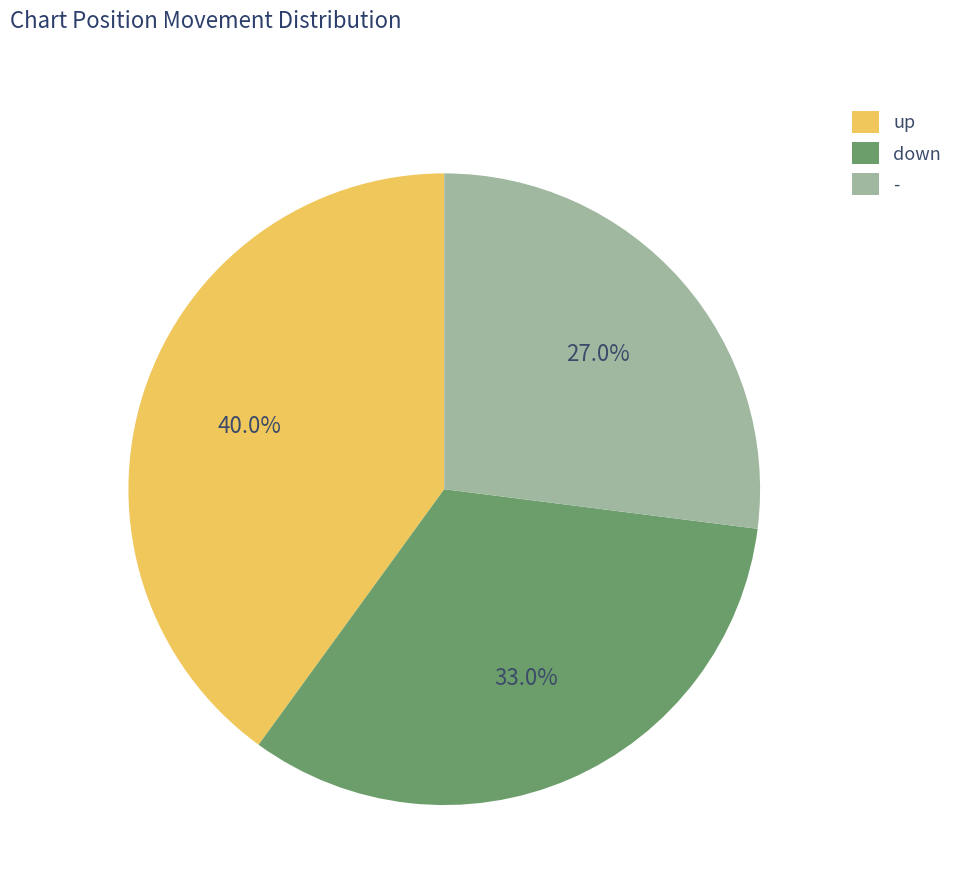

What portion of the pie excludes -?

73.0%